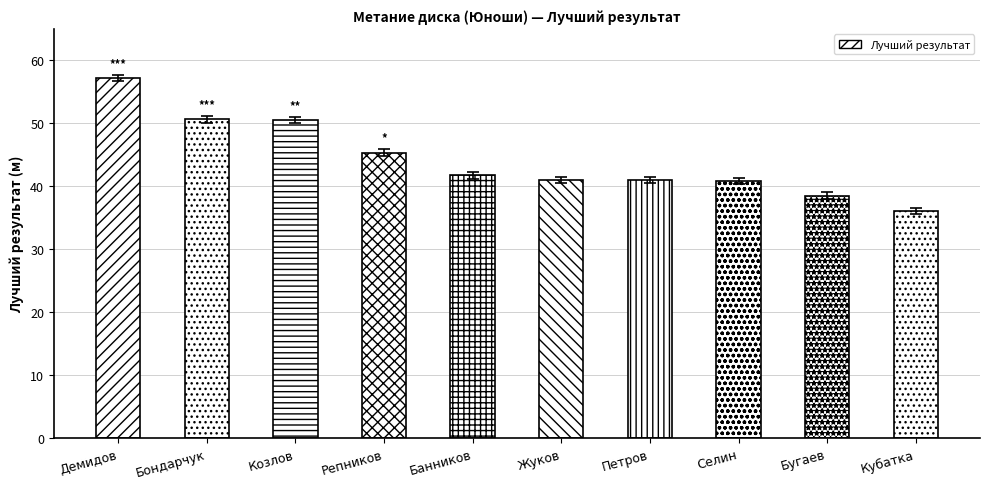

Is it true that the value at Селин is 40.8?

True